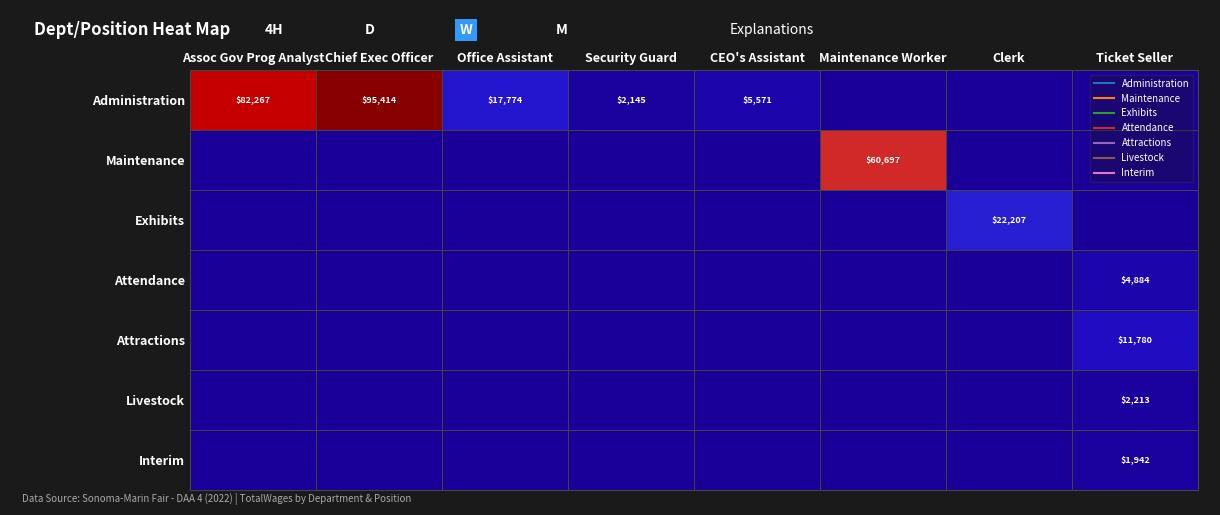

How many data points does each series have?

8